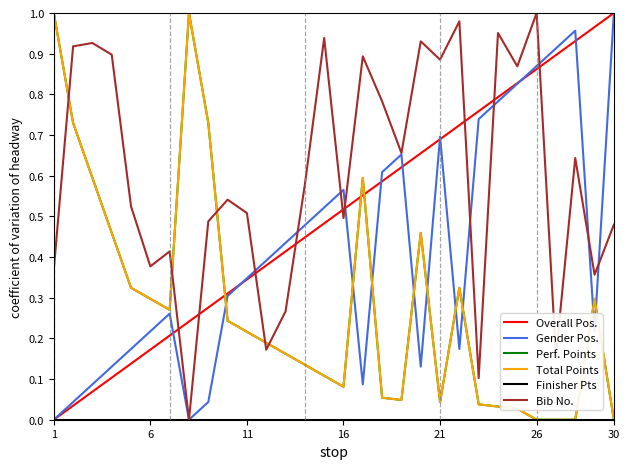

Does the chart display data point markers on the line(s)?

No